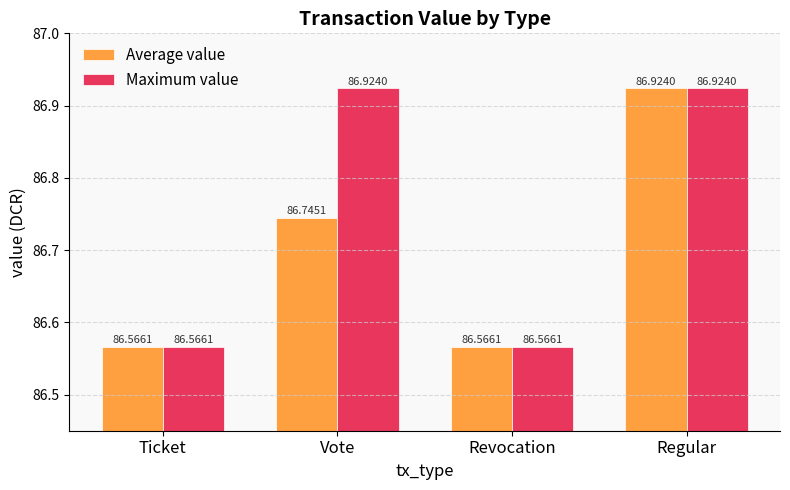

What is the label of the 1st bar from the right?

Regular